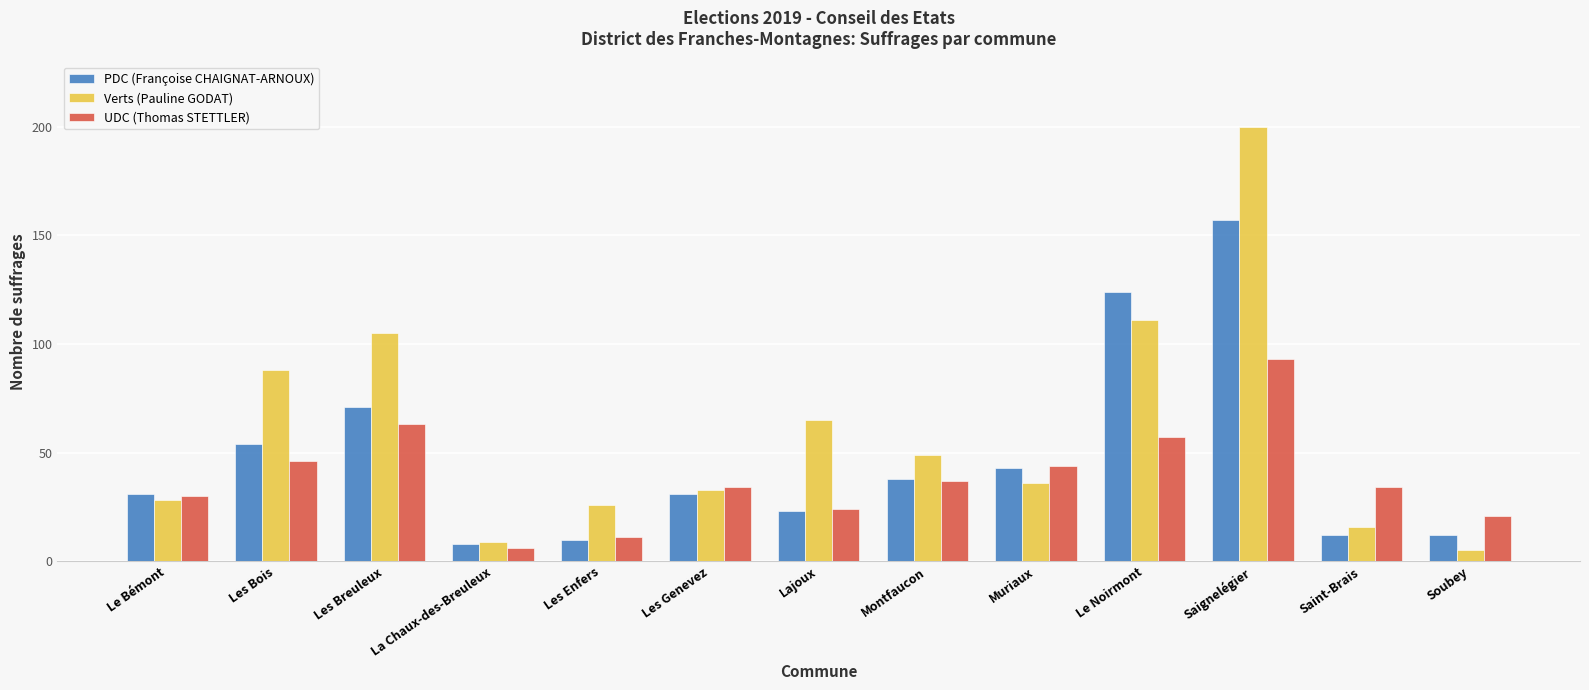

Reading left to right, extract all data points from this chart.

PDC (Françoise CHAIGNAT-ARNOUX): 31	54	71	8	10	31	23	38	43	124	157	12	12
Verts (Pauline GODAT): 28	88	105	9	26	33	65	49	36	111	200	16	5
UDC (Thomas STETTLER): 30	46	63	6	11	34	24	37	44	57	93	34	21